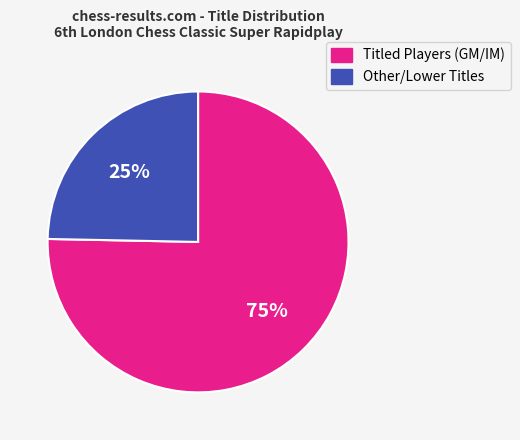

Is there any slice that represents more than half of the pie?

Yes